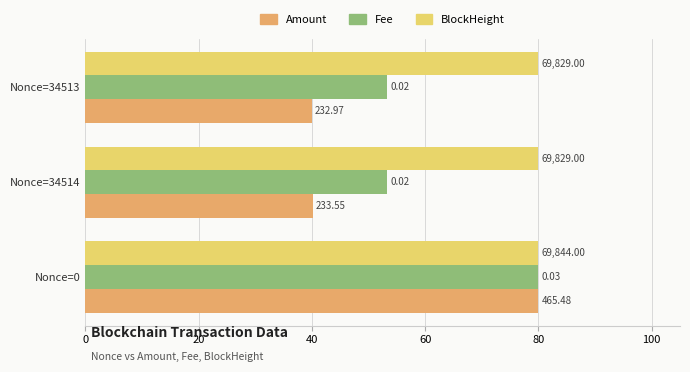

What is the maximum value shown in the chart?

80.0